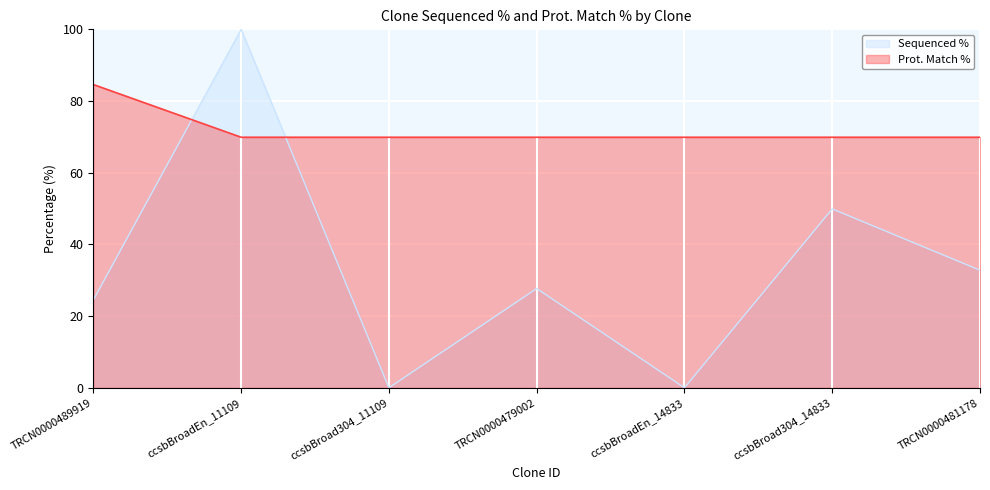

True or false: Prot. Match % has more than 2 interior local peaks.

False